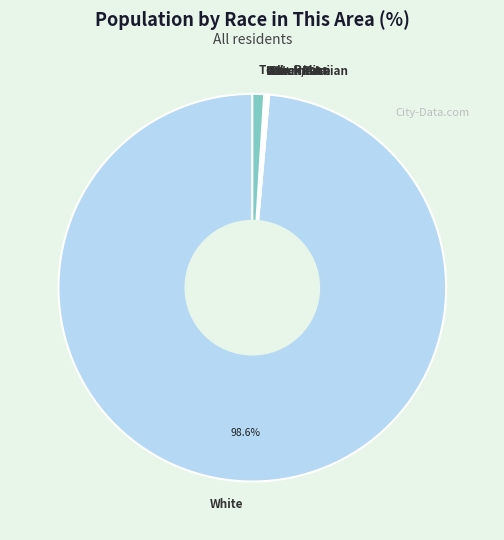

Does White account for over 50% of the chart?

Yes